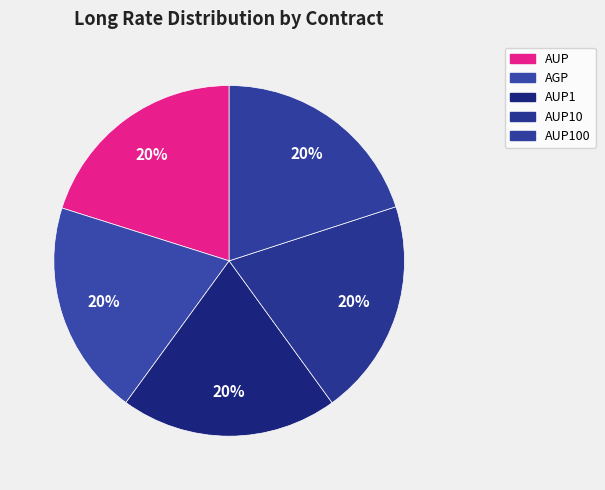

How many slices are in this pie chart?

5